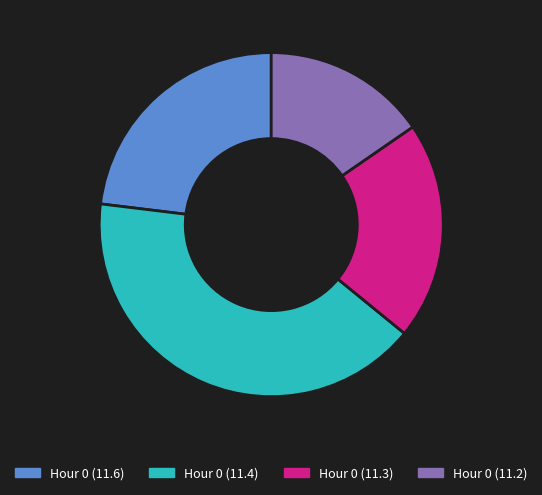

Which category has the smallest portion of the pie?

Hour 0 (11.2)